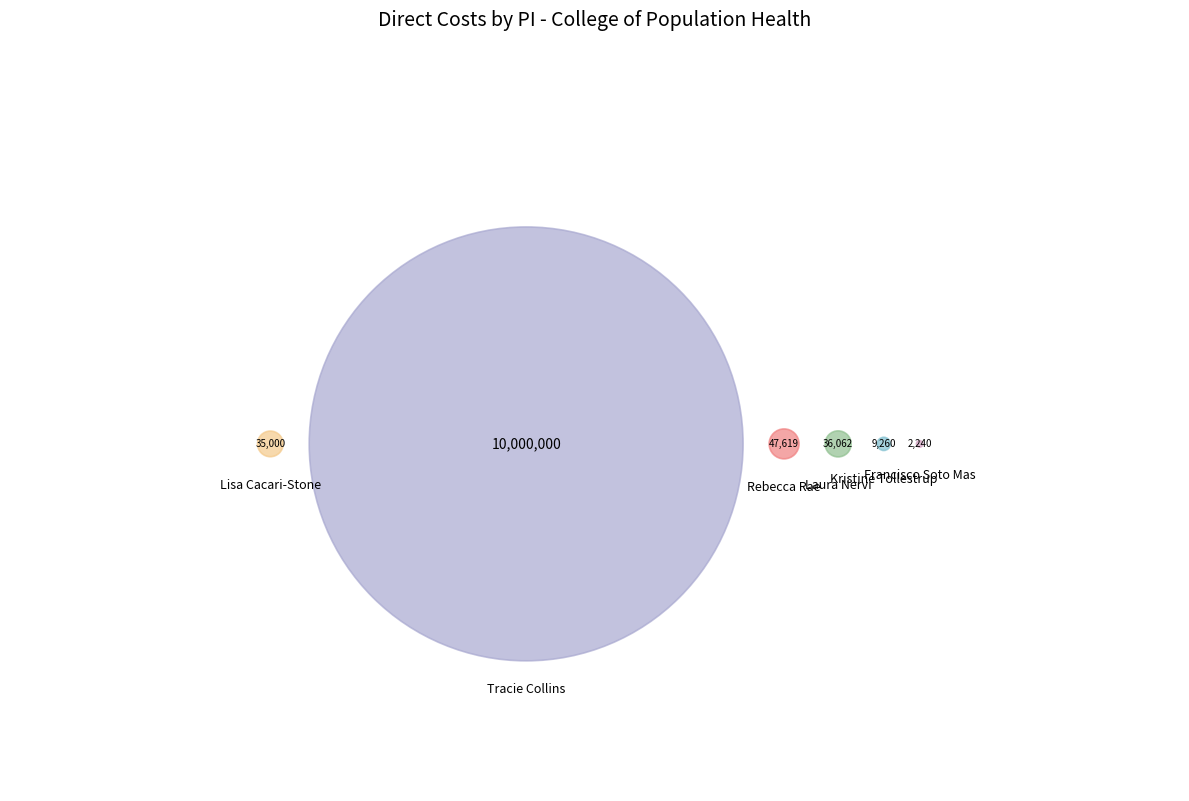

Which has a higher value, Tracie Collins or Francisco Soto Mas?

Tracie Collins